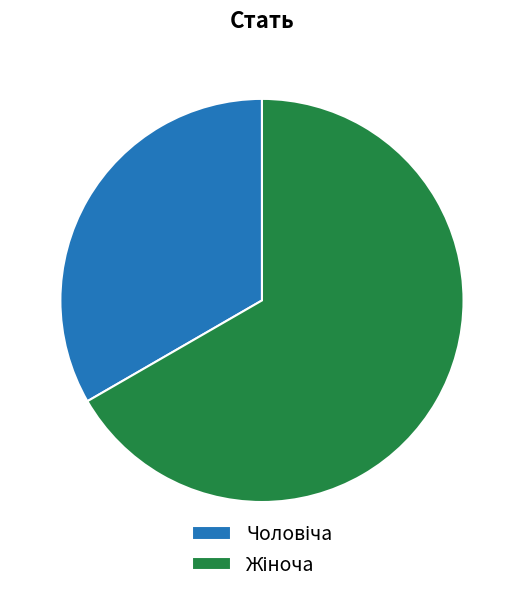

Is there a majority slice in this chart?

Yes